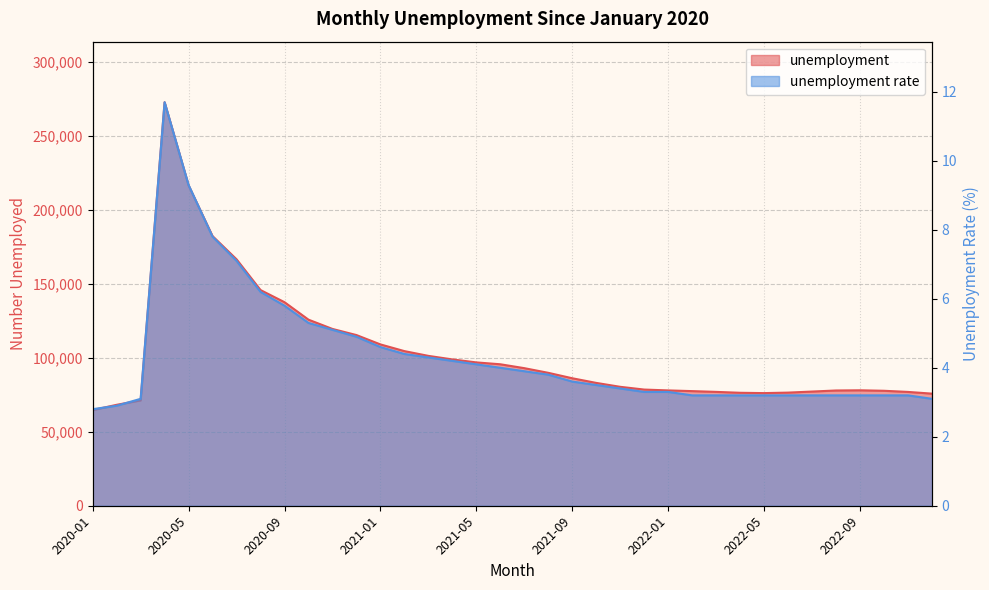

Which series has the largest total across all categories?

unemployment